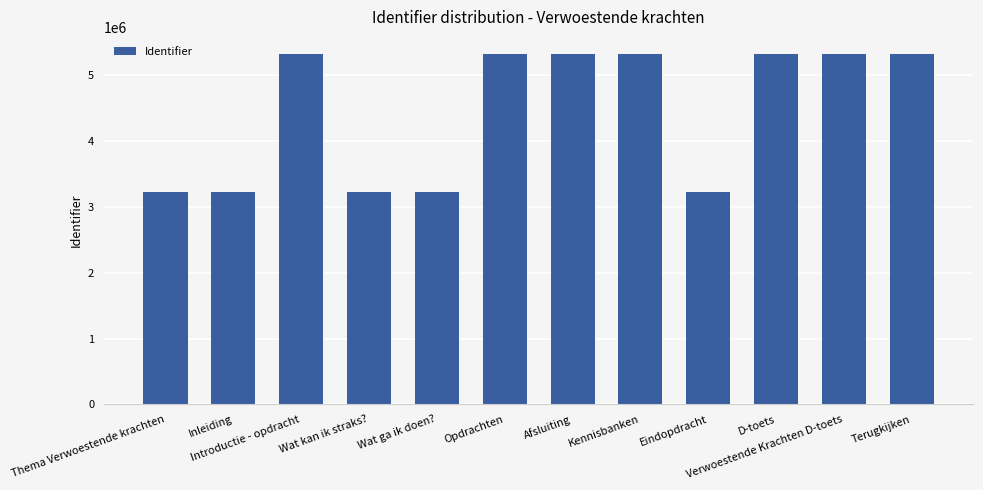

The value at Afsluiting is 2233917. True or false?

False